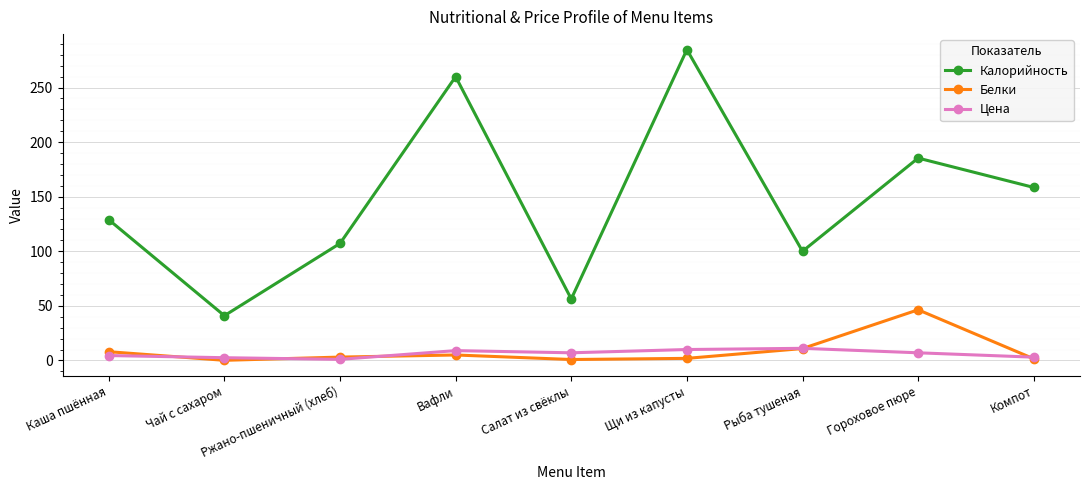

True or false: Белки and Калорийность cross at least once.

False